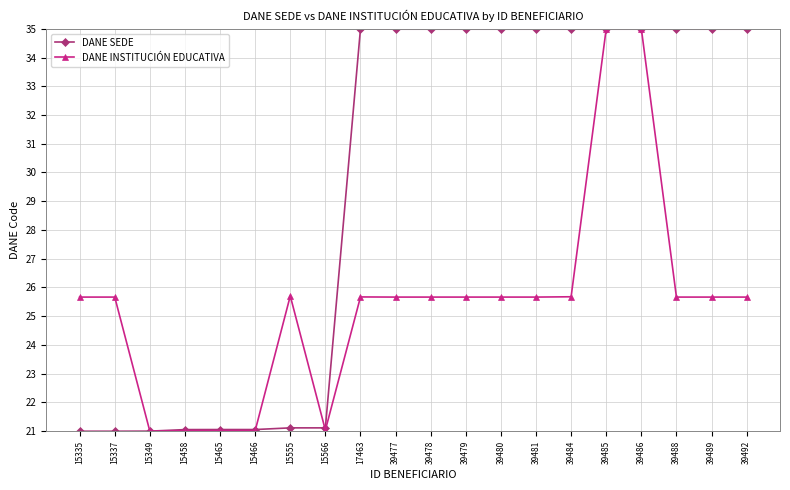

Which series ends up on top after the final intersection of DANE SEDE and DANE INSTITUCIÓN EDUCATIVA?

DANE SEDE